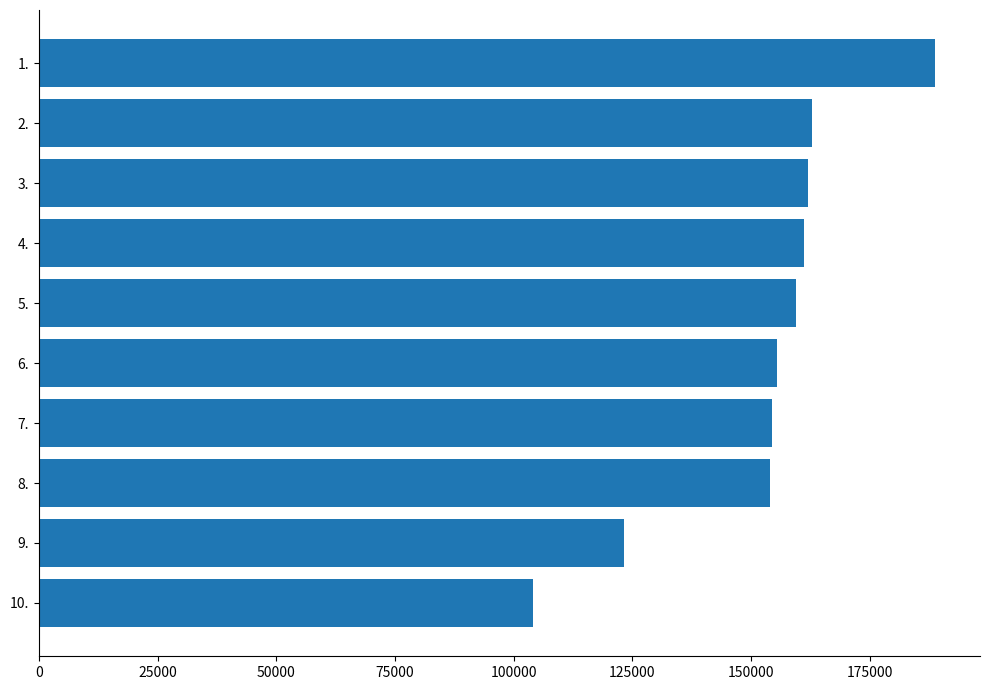

What is the change in value from 5. to 7.?

-4985